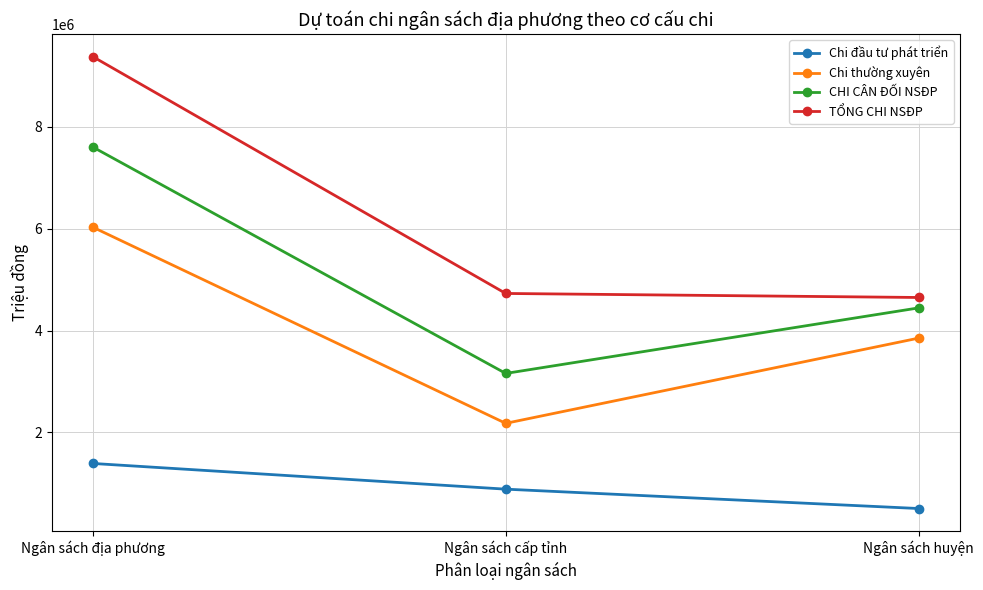

What is the label of the 1st point from the right?

Ngân sách huyện